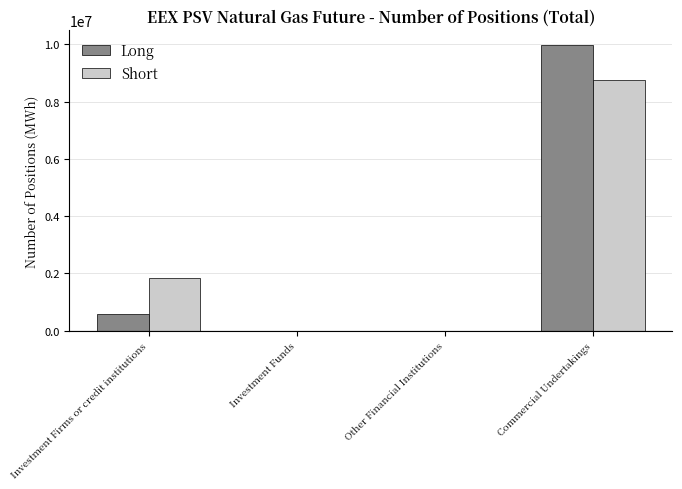

The value of Short at Other Financial Institutions is 0. True or false?

True